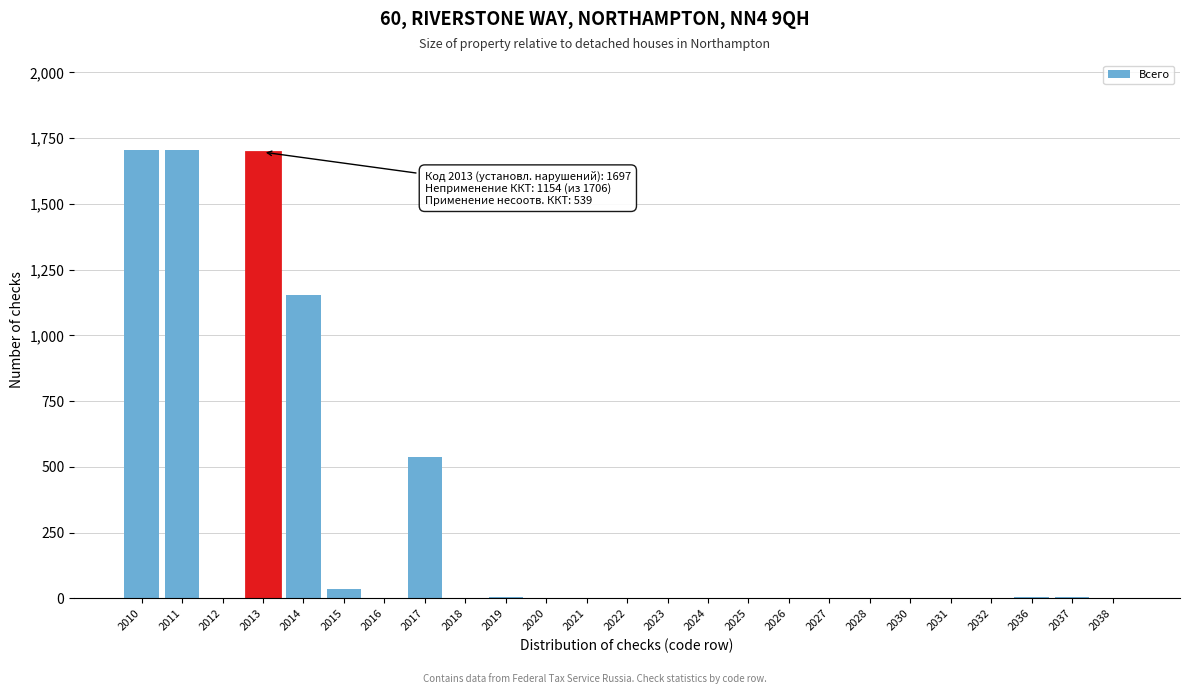

True or false: the data shows 0 at 2016.

True